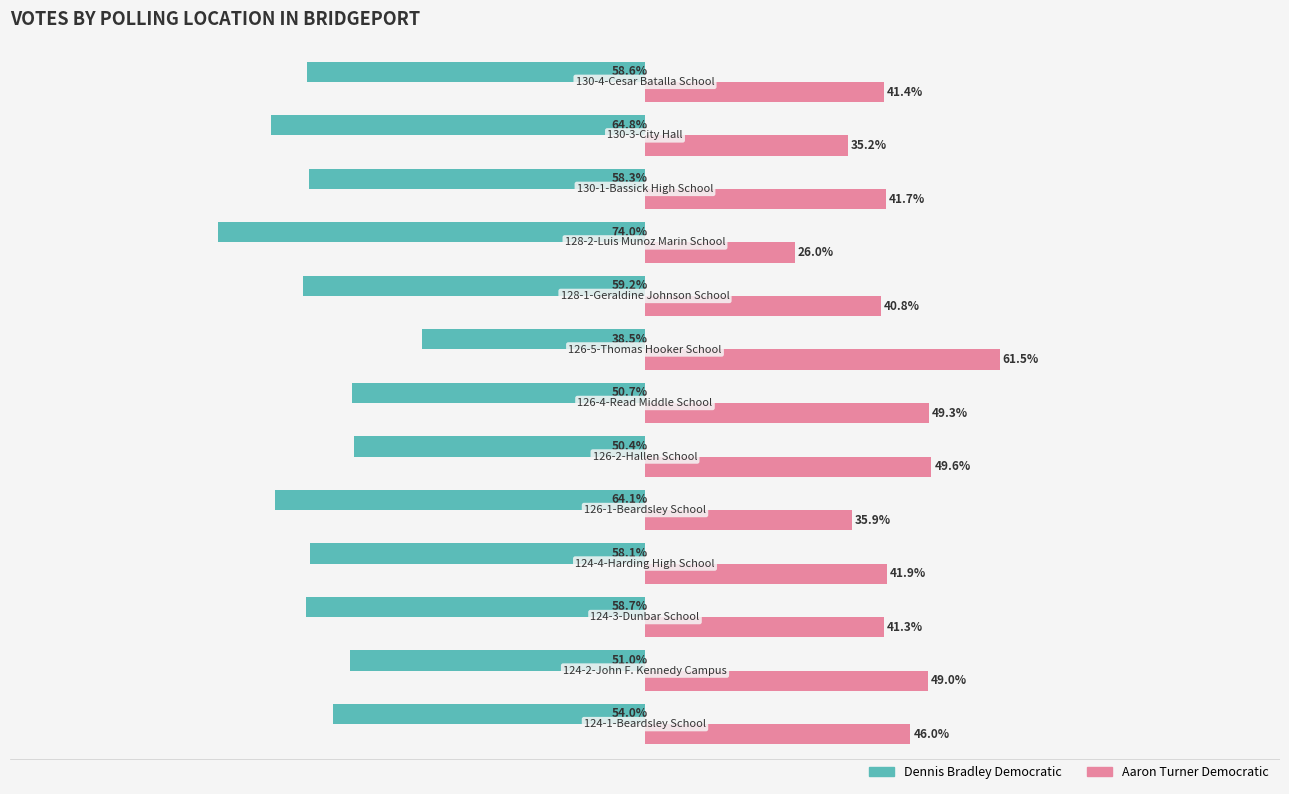

What are all the series names shown in the legend?

Dennis Bradley Democratic, Aaron Turner Democratic